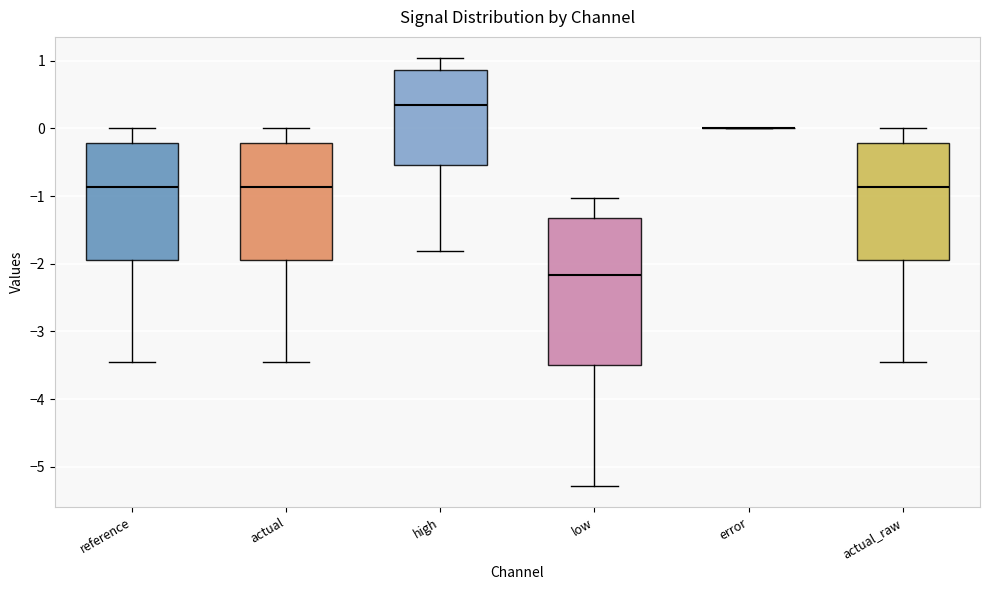

Reading left to right, read every box against the y-axis: the position of its median line, the range the box covers, and the ends of its whiskers. The values are not printed on the chart, so give them approximately, as read against the axis.

reference: median -0.9, box -1.9 to -0.2, whiskers -3.5 to 0.0
actual: median -0.9, box -1.9 to -0.2, whiskers -3.5 to 0.0
high: median 0.3, box -0.5 to 0.9, whiskers -1.8 to 1.0
low: median -2.2, box -3.5 to -1.3, whiskers -5.3 to -1.0
error: box collapsed to a line at 0.0, whiskers 0.0 to 0.0
actual_raw: median -0.9, box -1.9 to -0.2, whiskers -3.5 to 0.0